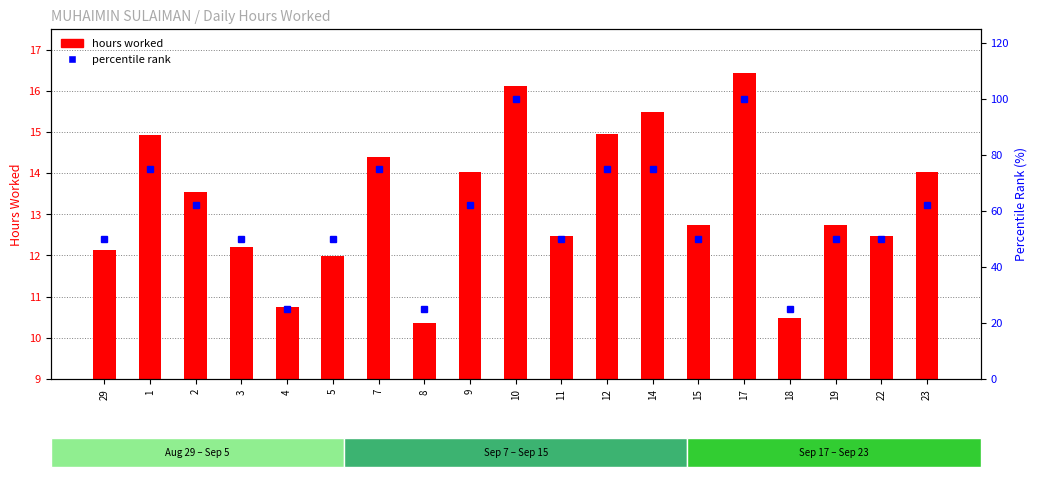

What value does the hours worked series have at 7?

14.4